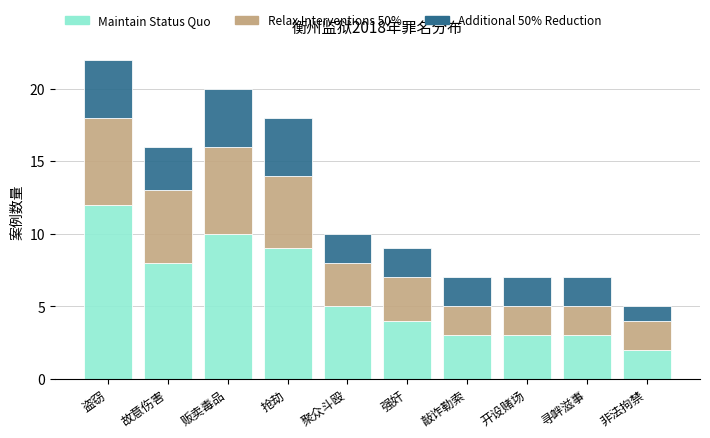

How many values in the Maintain Status Quo series are below 5?

5